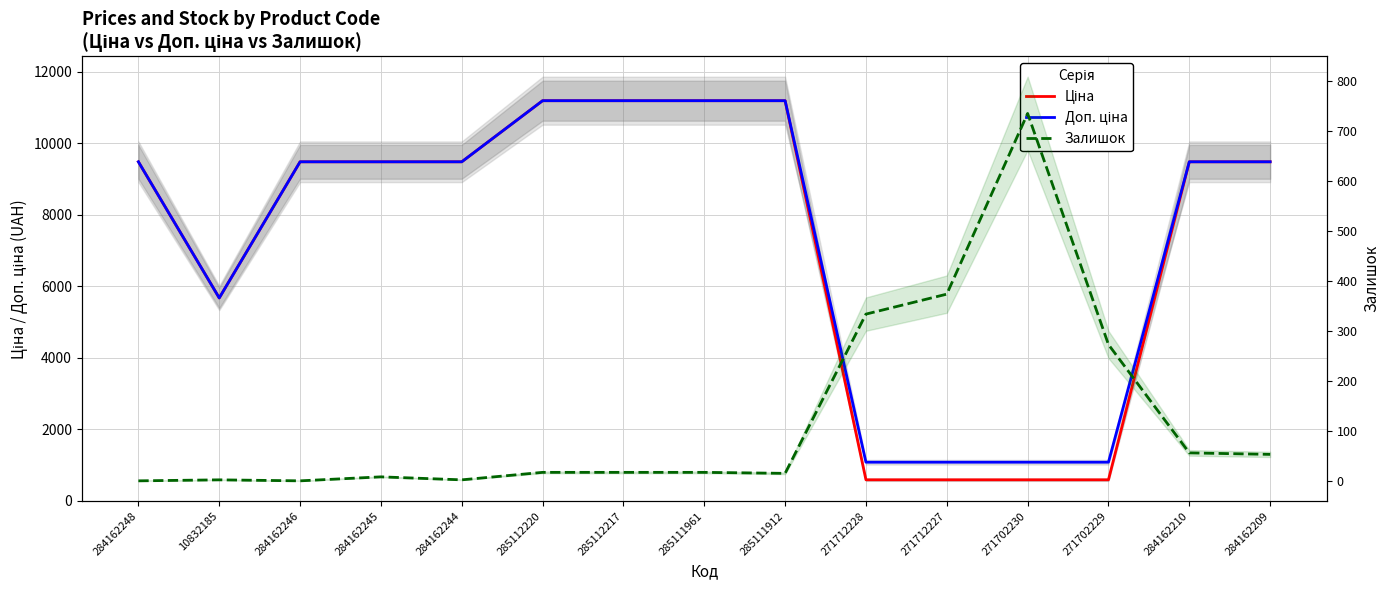

How many series are shown in this chart?

3